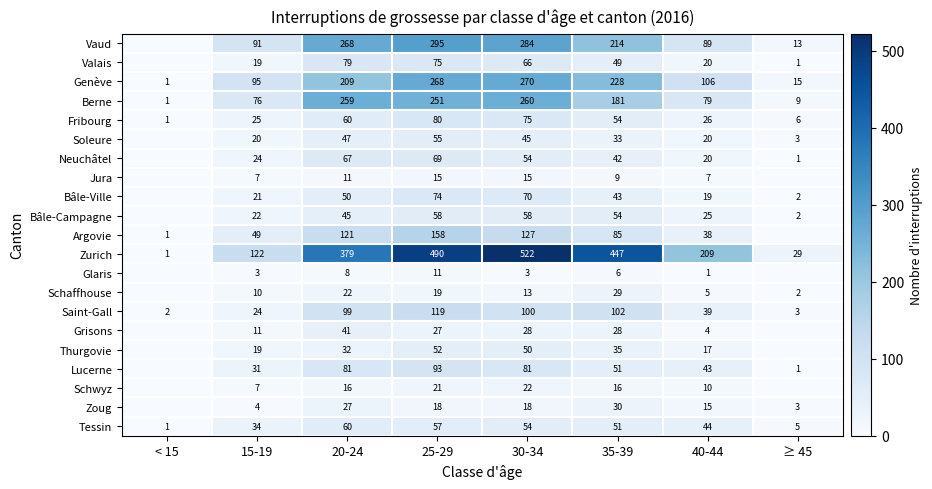

Rank the categories by Fribourg value from lowest to highest.

< 15, ≥ 45, 15-19, 40-44, 35-39, 20-24, 30-34, 25-29